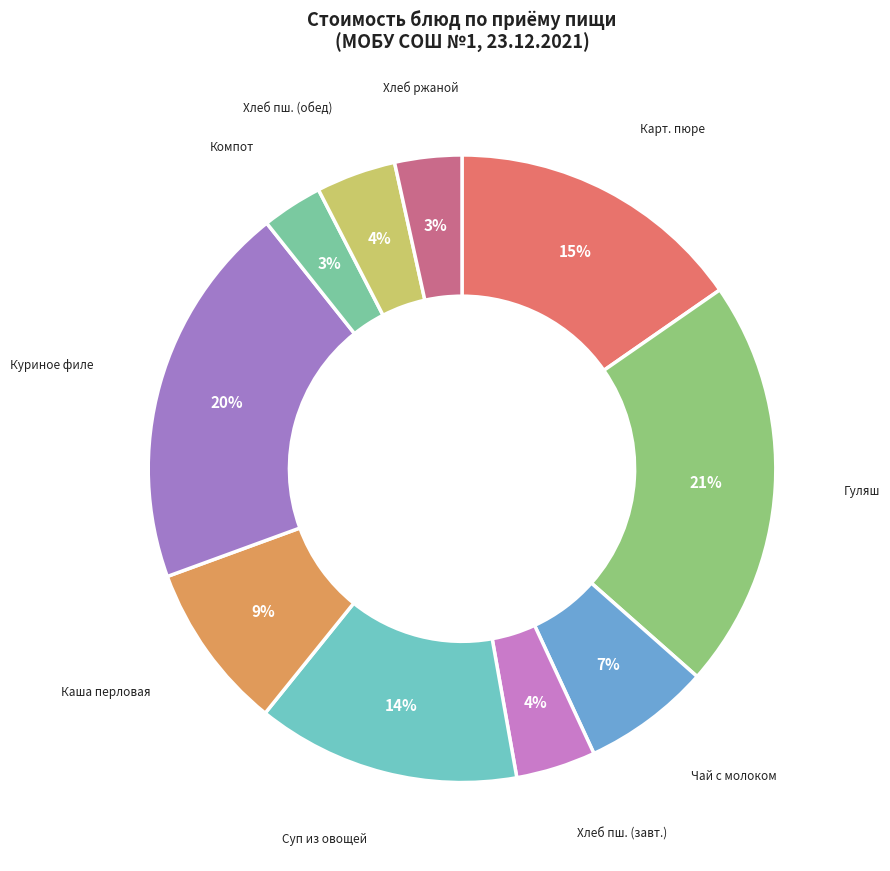

How many segments does this pie chart have?

10